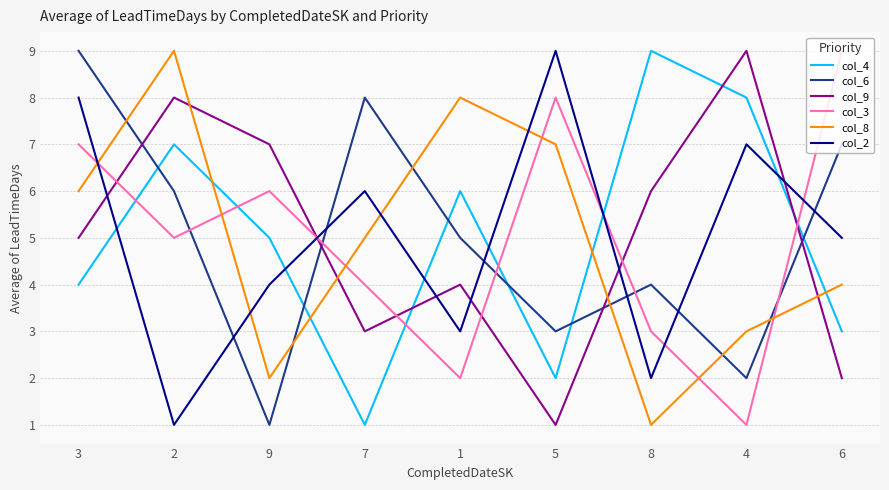

At which category is the sum across all series the highest?

3